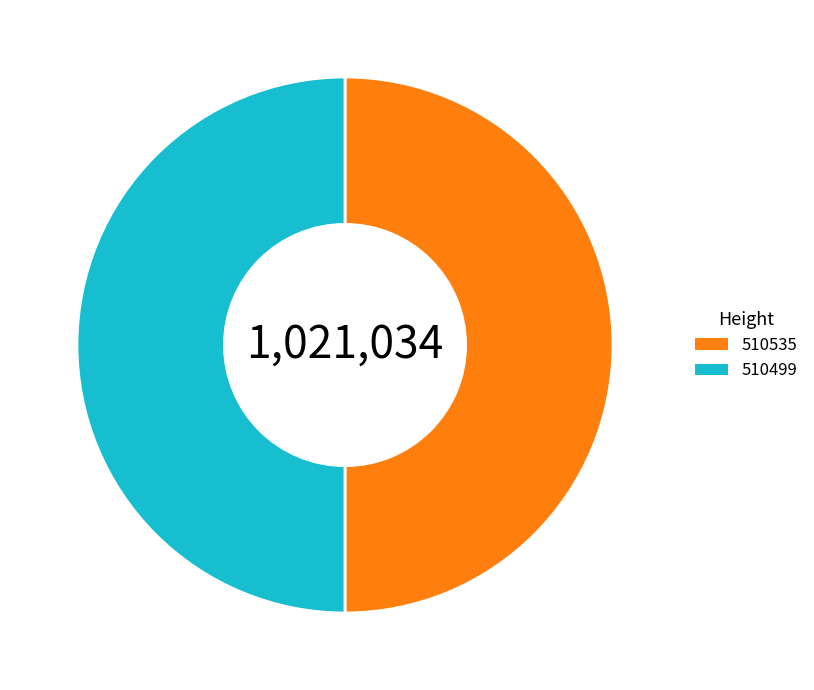

The 510499 slice represents 50% of the pie. True or false?

True